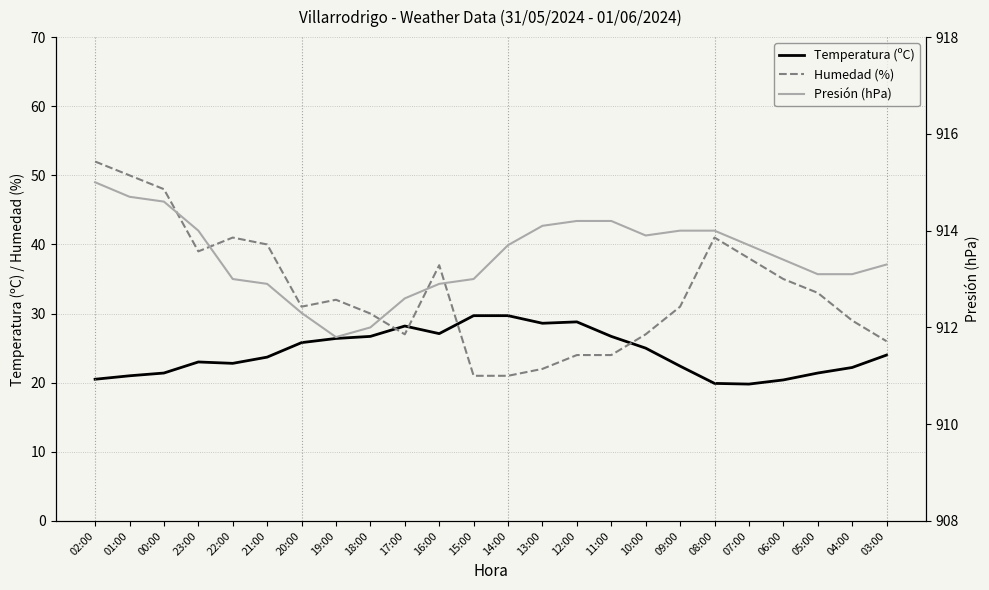

Does the chart display data point markers on the line(s)?

No